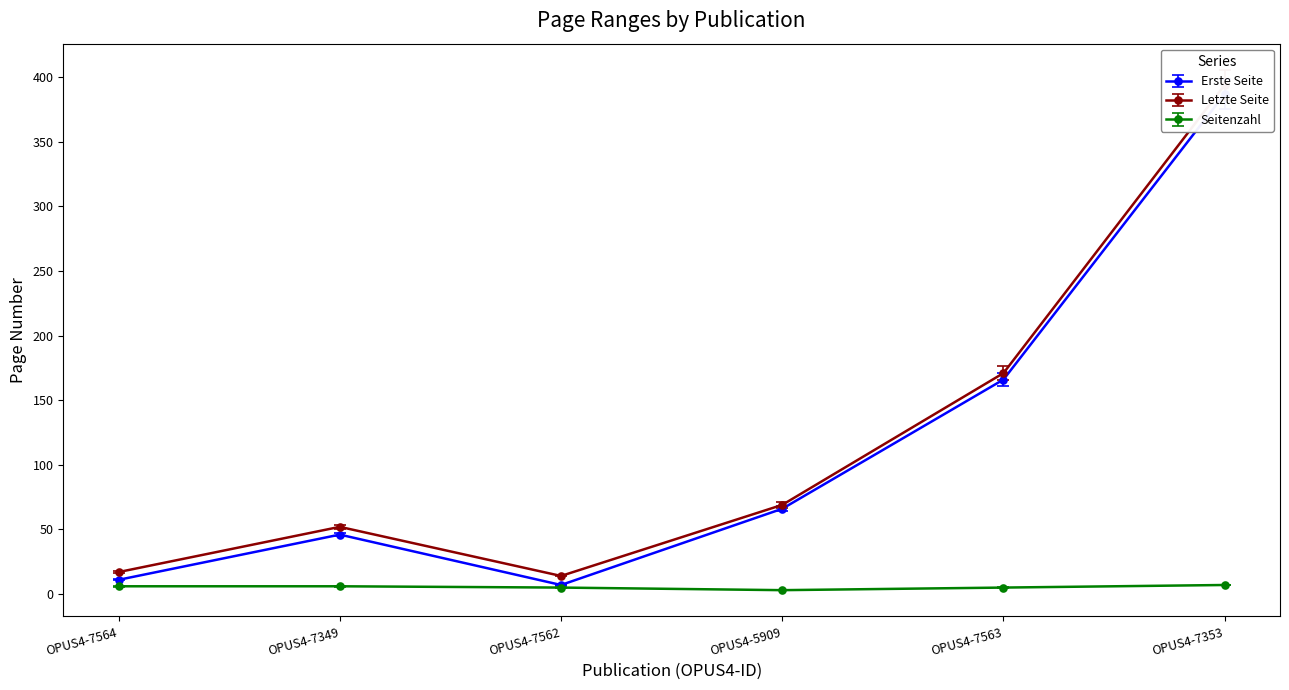

Is the value of Erste Seite at OPUS4-7563 greater than the value of Letzte Seite at OPUS4-7564?

Yes